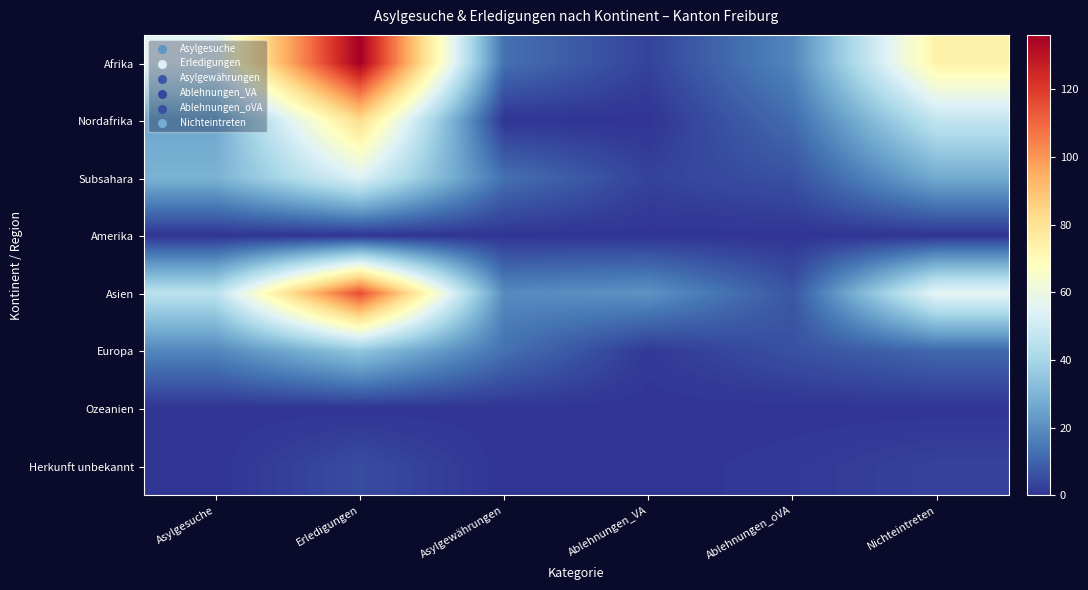

At which category is the sum across all series the highest?

Erledigungen